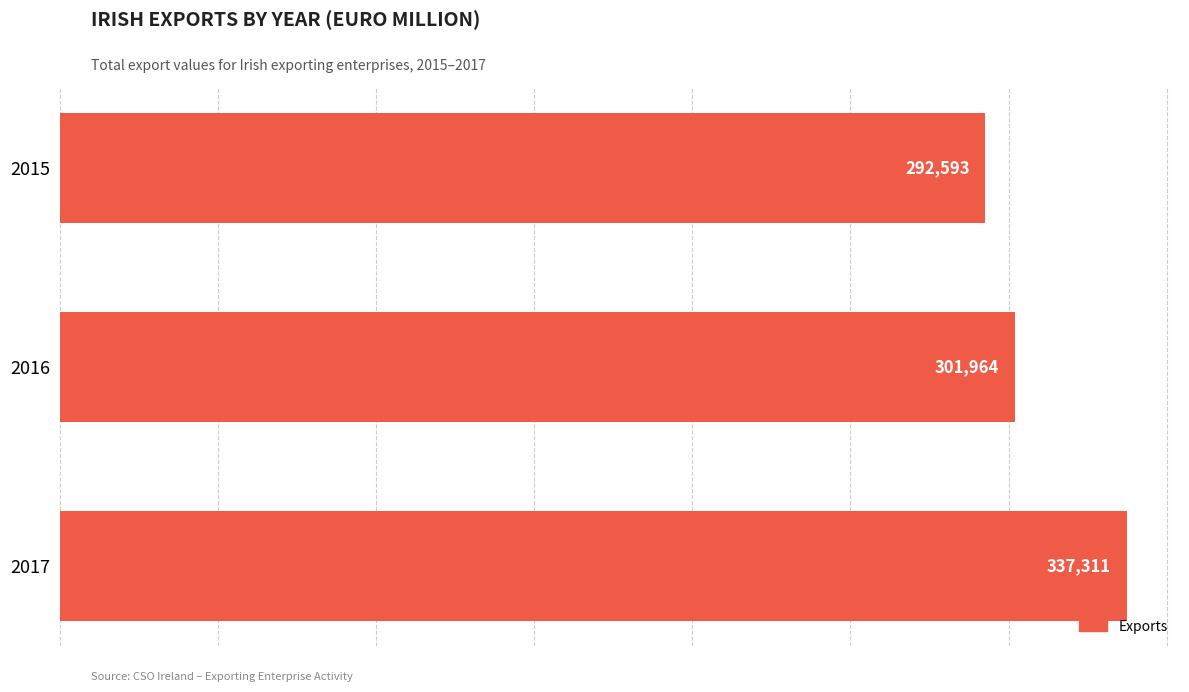

What is the change in value from 2016 to 2017?

+35347